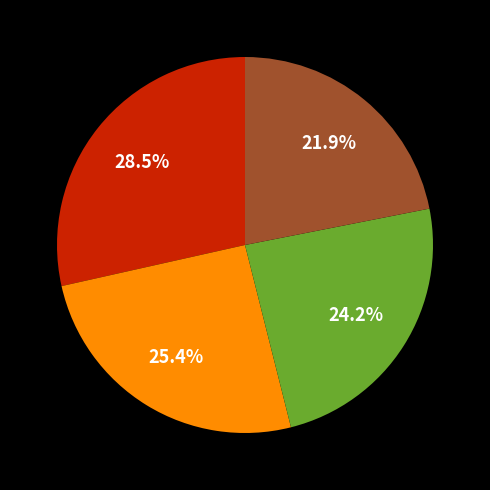

Does any single category account for the majority?

No